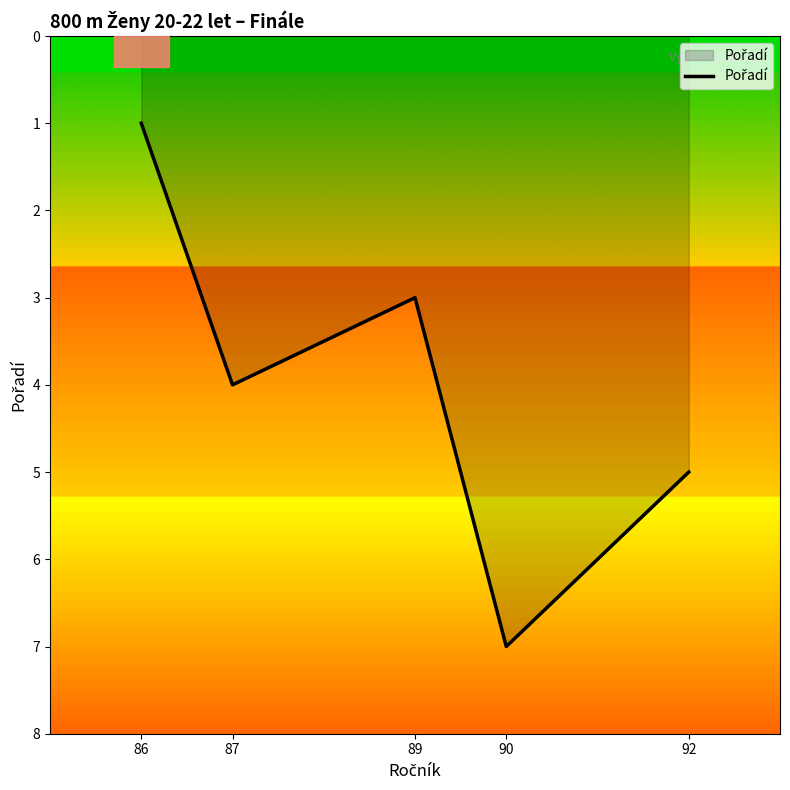

Count the values in the range 3 to 5.

3